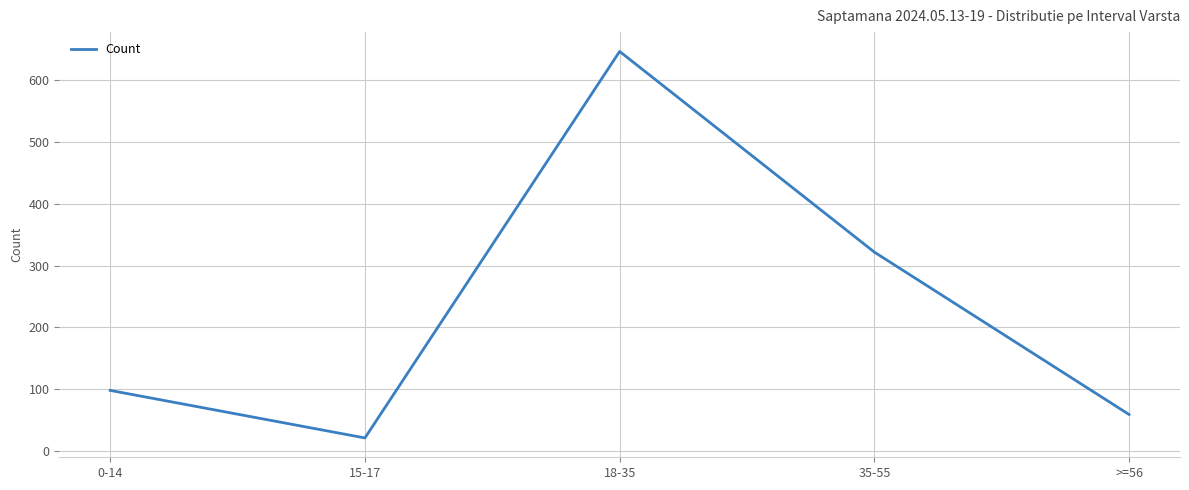

Approximately how many times larger is the value at 35-55 compared to 0-14?

3.3